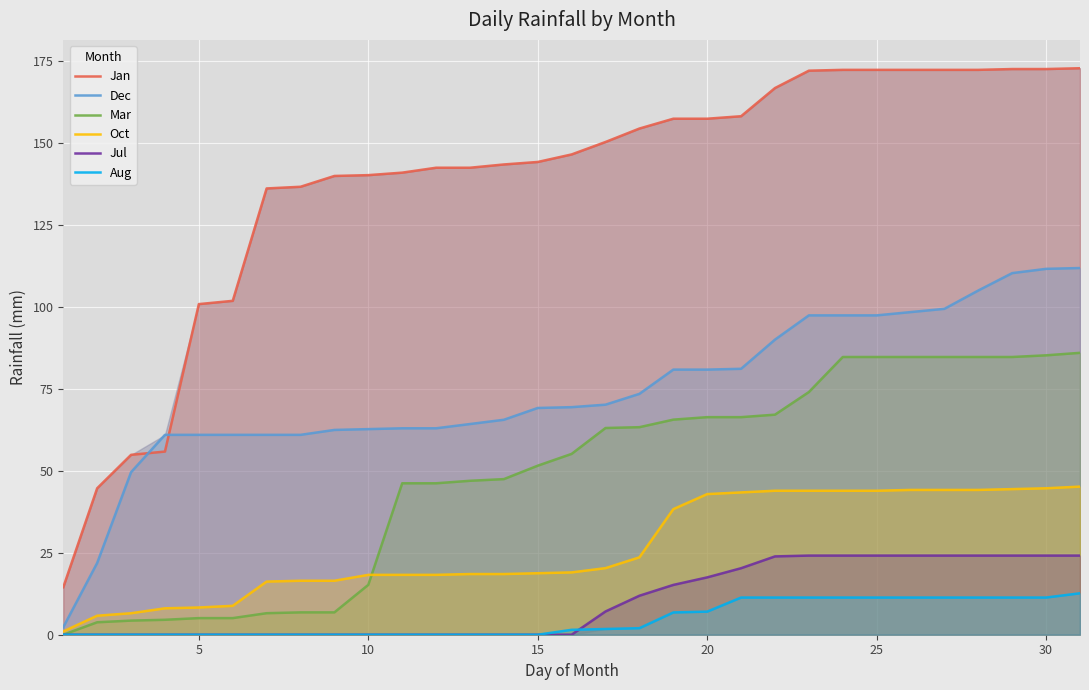

What is the average value of the Jan series?

138.2